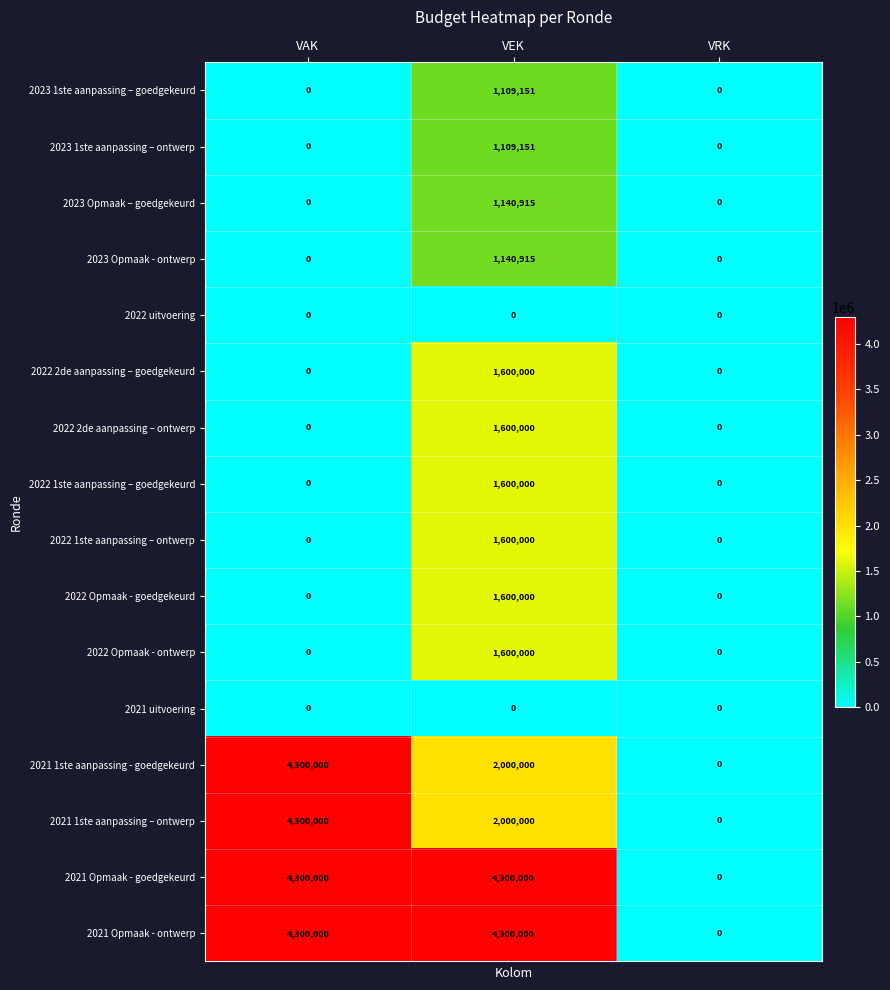

At which label does 2022 1ste aanpassing – goedgekeurd reach its peak?

VEK